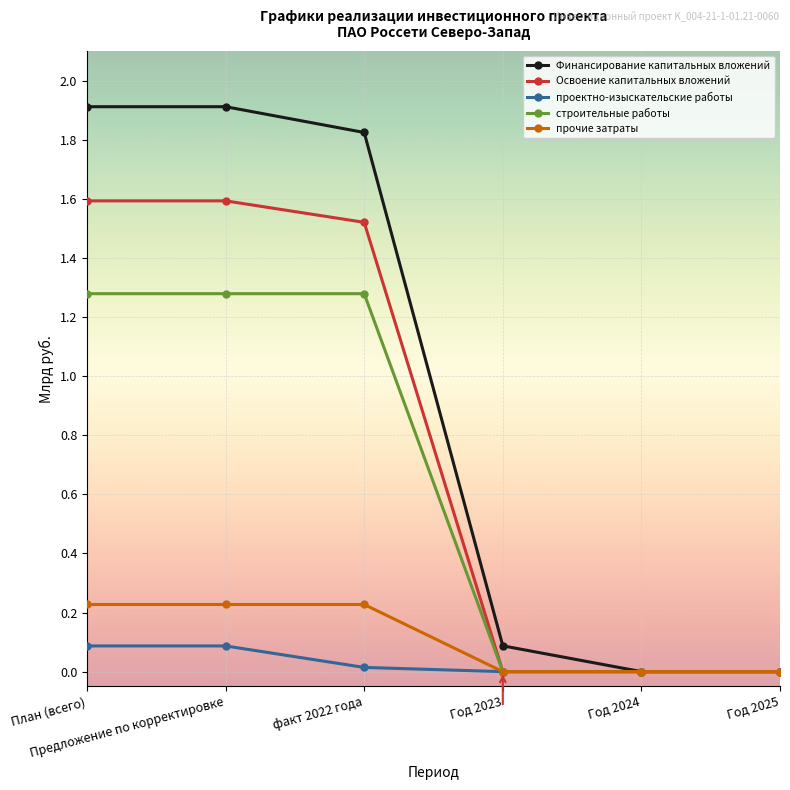

Rank the series by their maximum value, from highest to lowest.

Финансирование капитальных вложений, Освоение капитальных вложений, строительные работы, прочие затраты, проектно-изыскательские работы